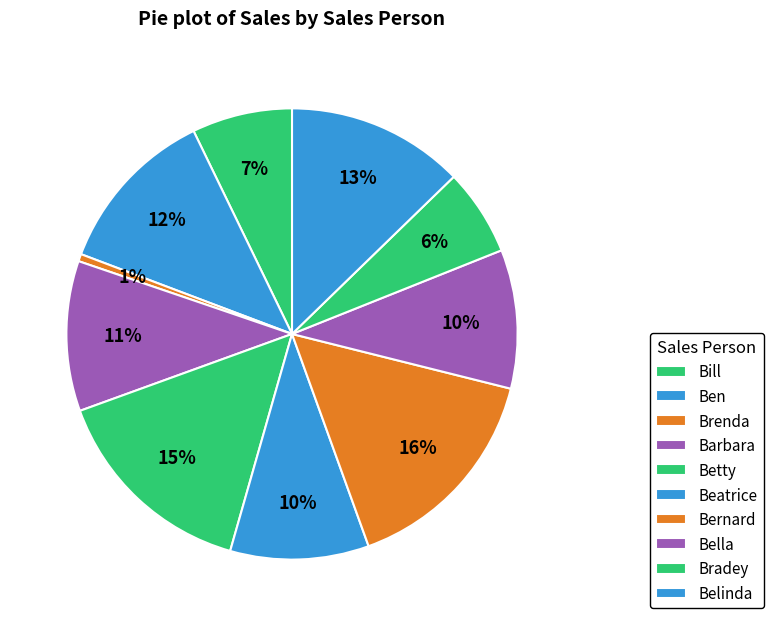

How many segments does this pie chart have?

10